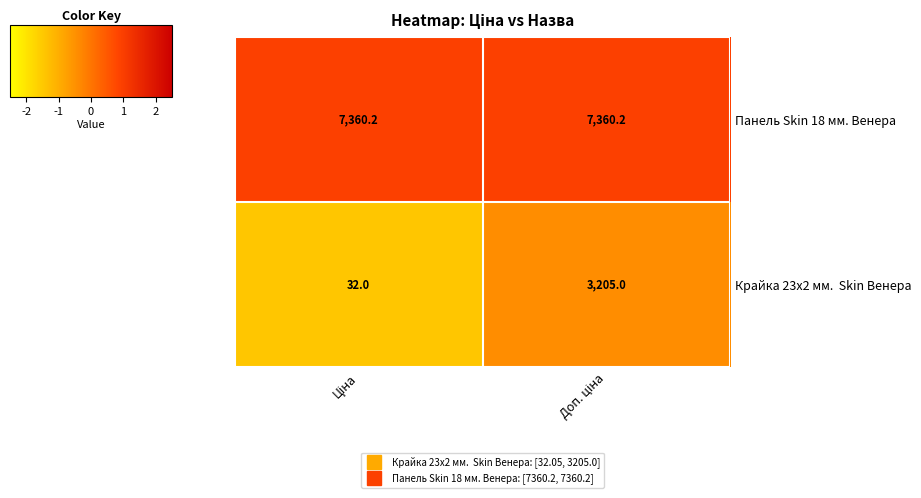

What is the greatest value displayed?

7360.2